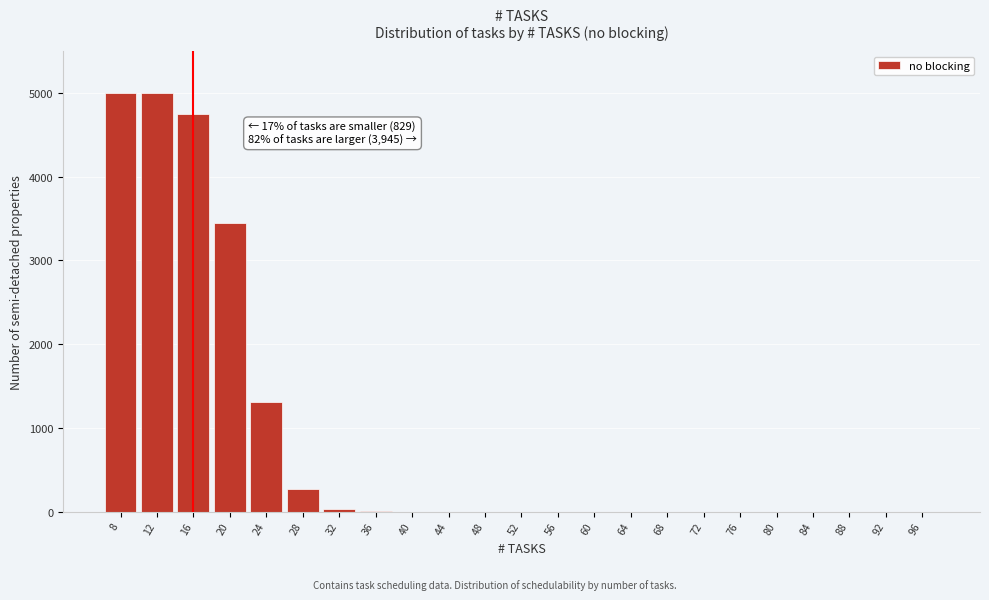

The value at 8 is 5000.0. True or false?

True